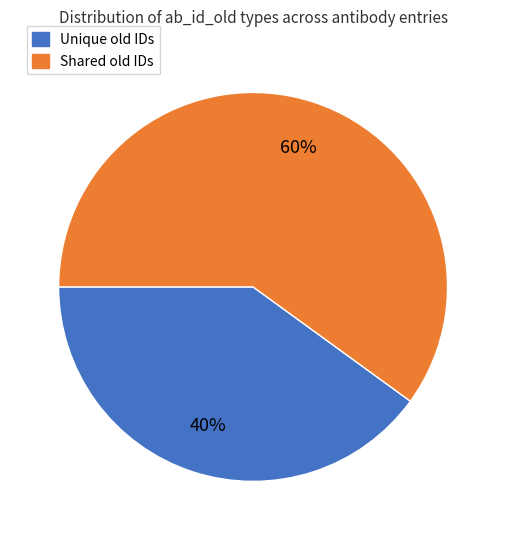

To the nearest percent, what is the average slice percentage?

50%